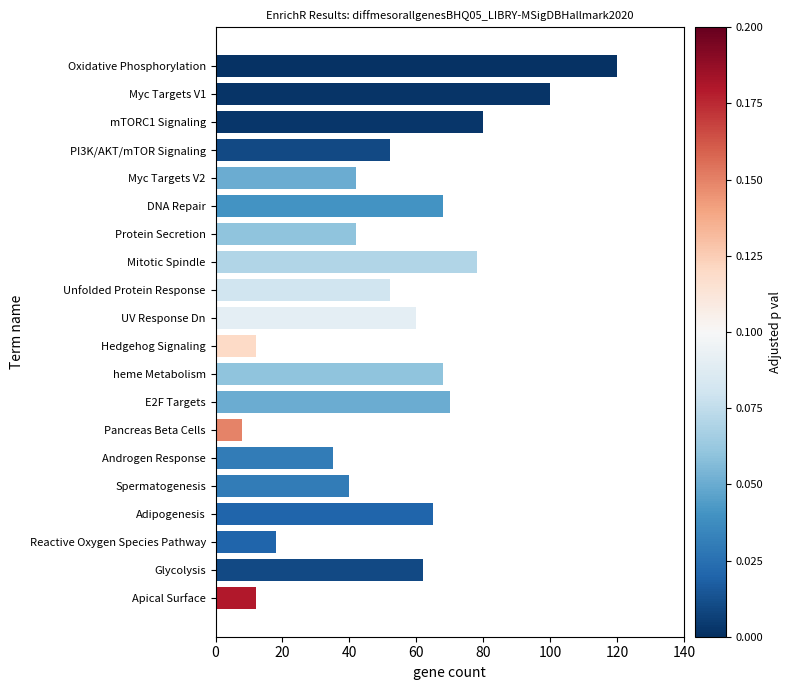

What is the average value?

54